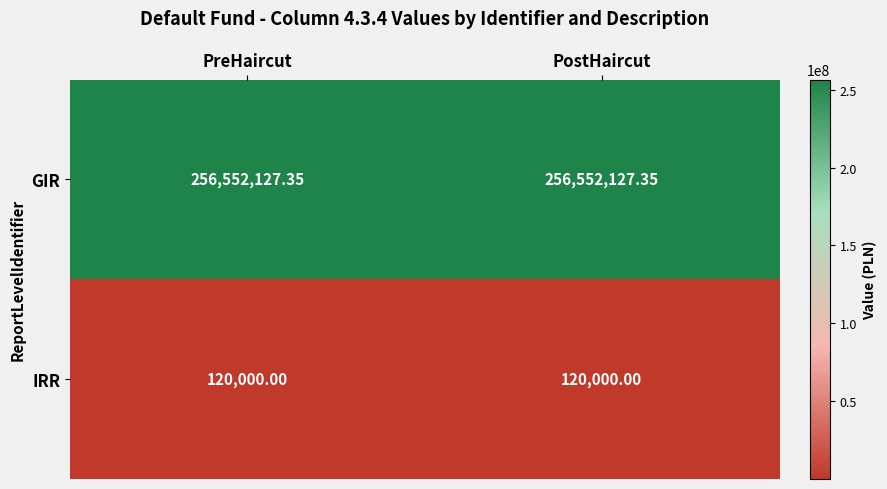

Which series has the largest total across all categories?

GIR